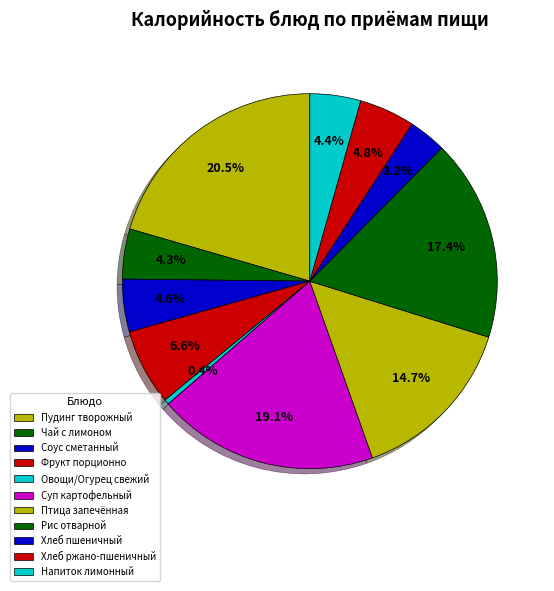

Does any single category account for the majority?

No